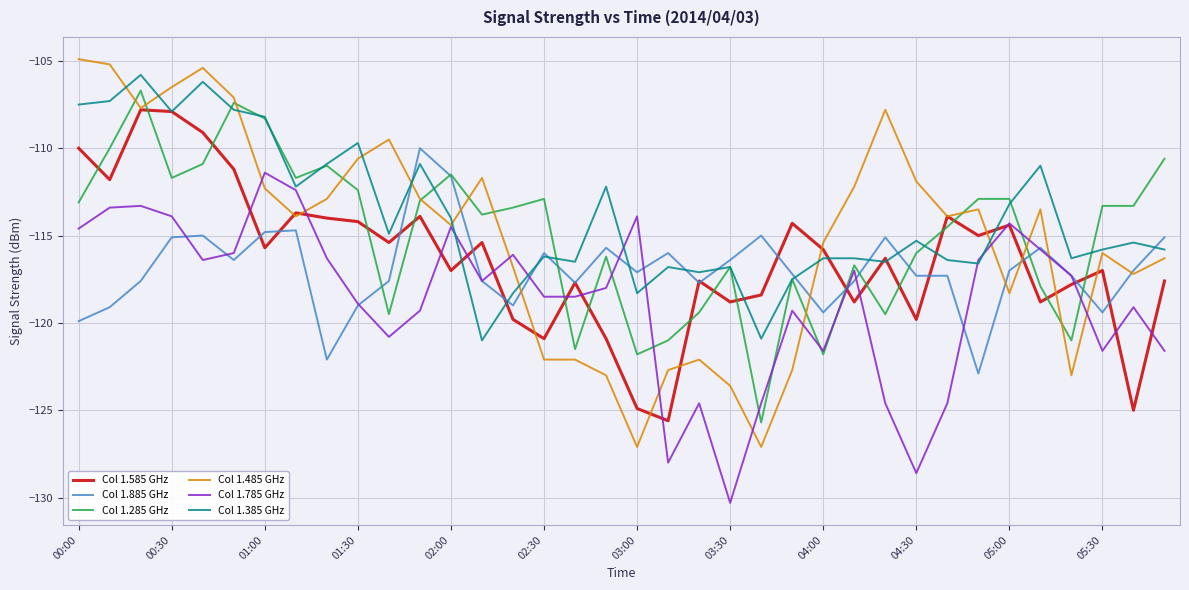

What is the highest value of the Col 1.785 GHz series?

-111.4